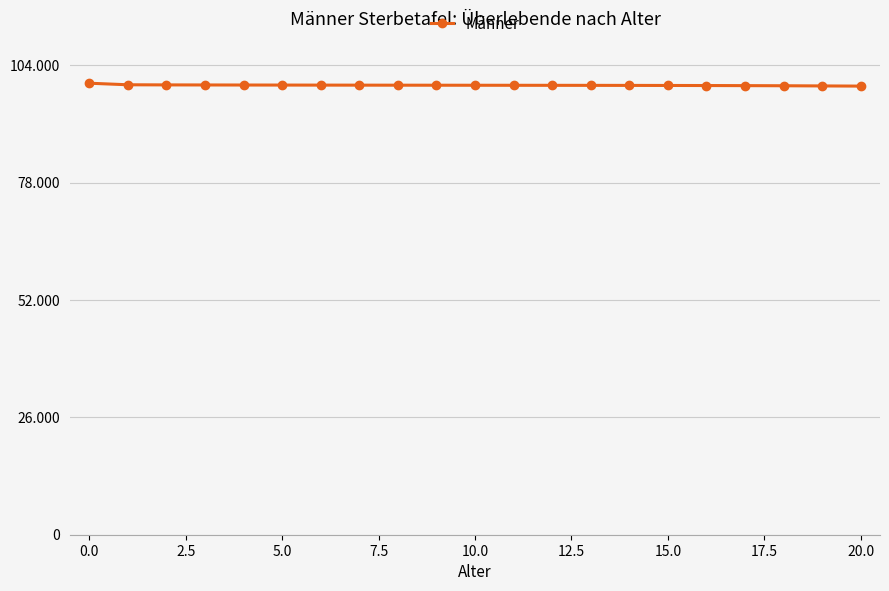

What is the average value?

99553.7